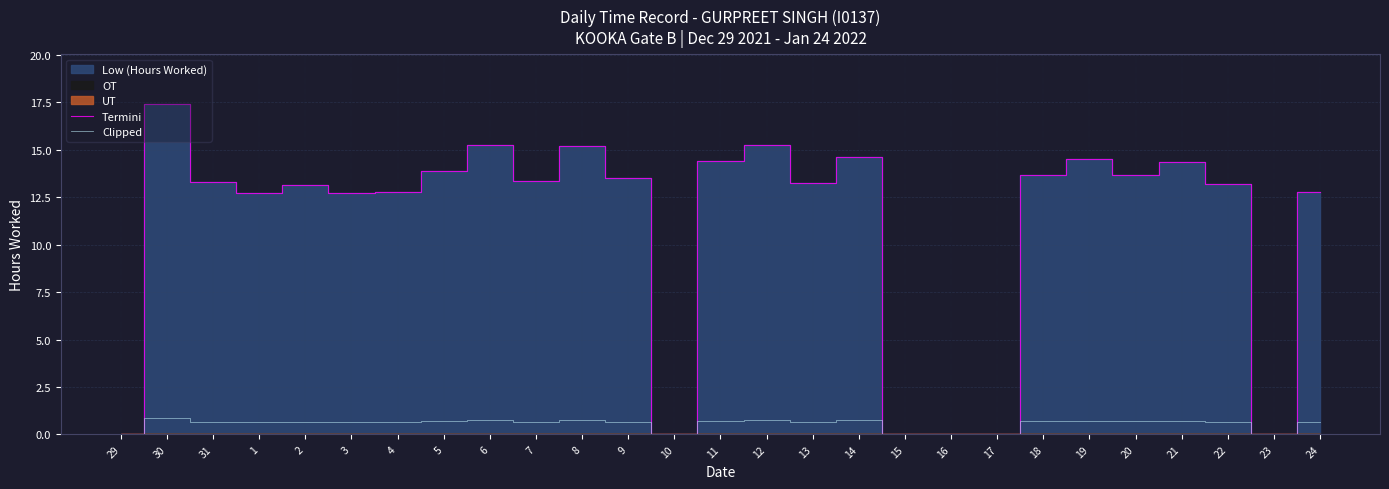

Is it true that Termini equals 20.4 at 24?

False